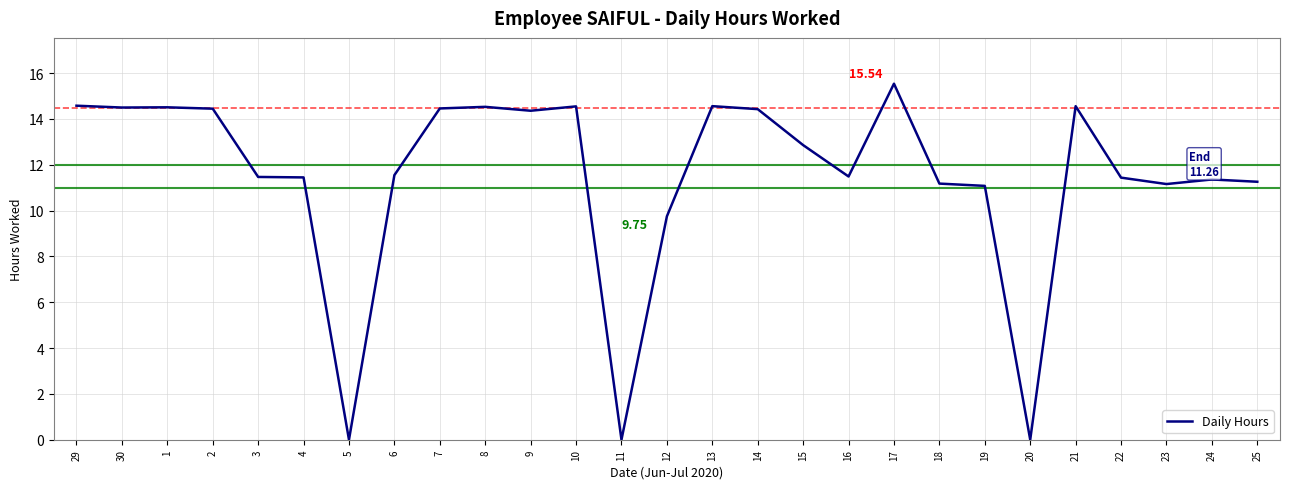

Read the value at 14.

14.4